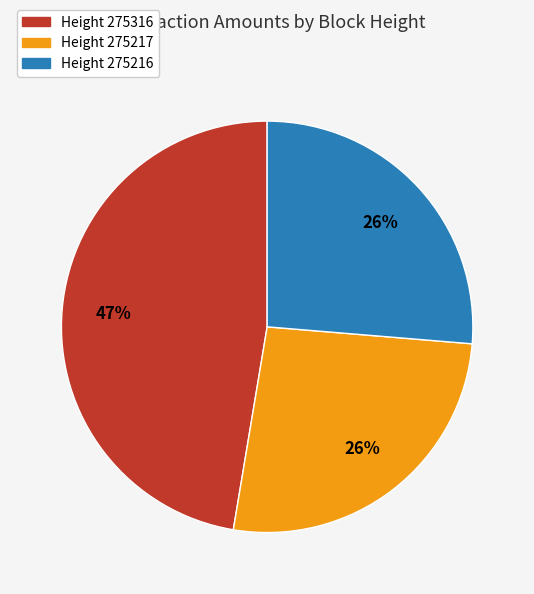

Approximately how many times larger is the value at Height 275316 compared to Height 275216?

1.8